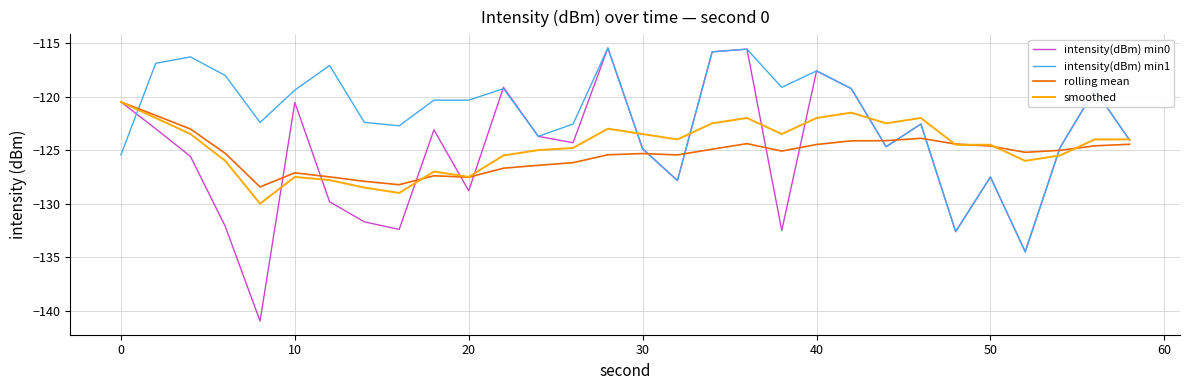

Which series has the largest range (max minus min)?

intensity(dBm) min0